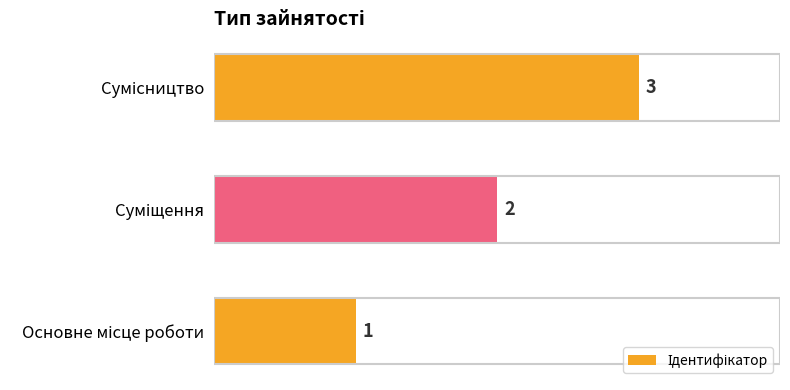

What is the maximum value shown in the chart?

3